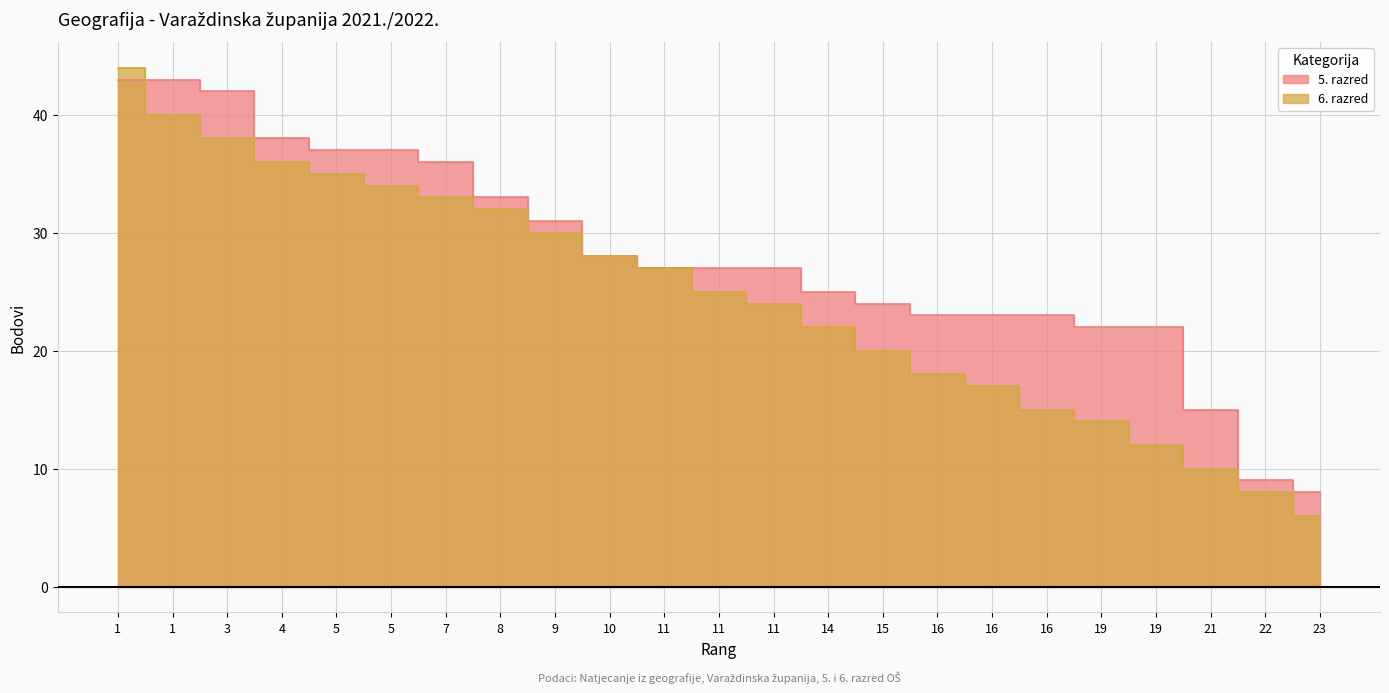

List the series in order of their overall mean, lowest first.

6. razred, 5. razred